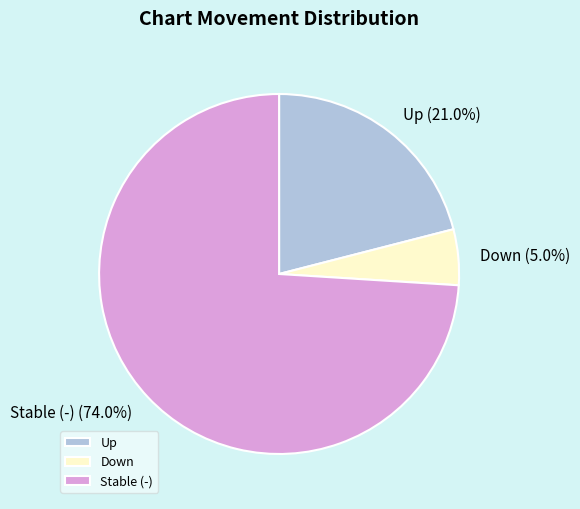

Is there a majority slice in this chart?

Yes